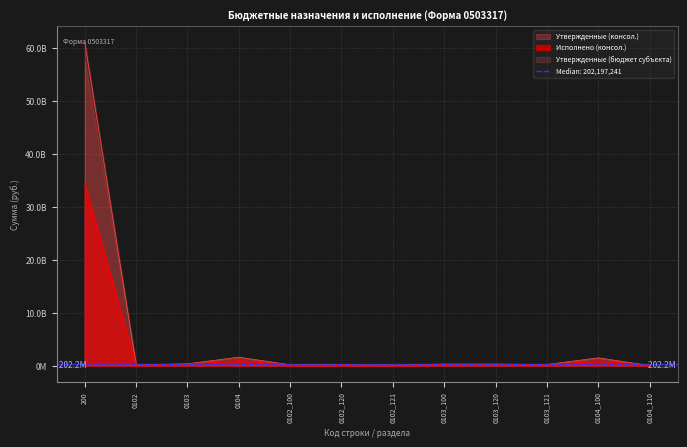

Reading left to right, list all the values displayed in this chart.

Утвержденные (консол.): 200=60998347920.0	0102=148090500.0	0103=336353800.0	0104=1586897900.0	0102_100=147570100.0	0102_120=147570100.0	0102_121=109082900.0	0103_100=286104700.0	0103_120=285676200.0	0103_121=207614000.0	0104_100=1460391600.0	0104_110=24822200.0
Исполнено (консол.): 200=34409406412.4	0102=77769690.3	0103=202197241.1	0104=922573417.4	0102_100=77635740.3	0102_120=77635740.3	0102_121=60258117.7	0103_100=184208681.7	0103_120=184188677.9	0103_121=128866123.3	0104_100=856732910.0	0104_110=16332445.4